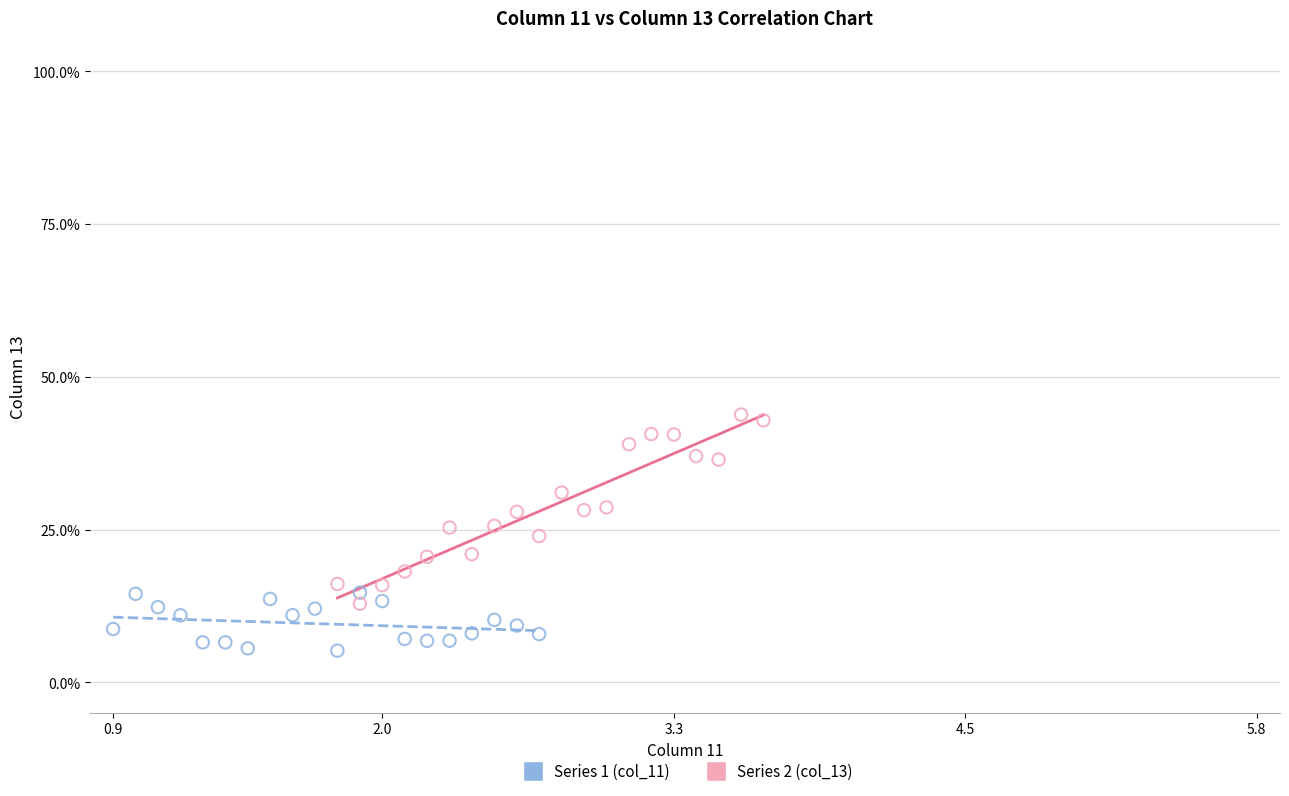

Which series has the largest Y range (max minus min)?

Series 2 (col_13)